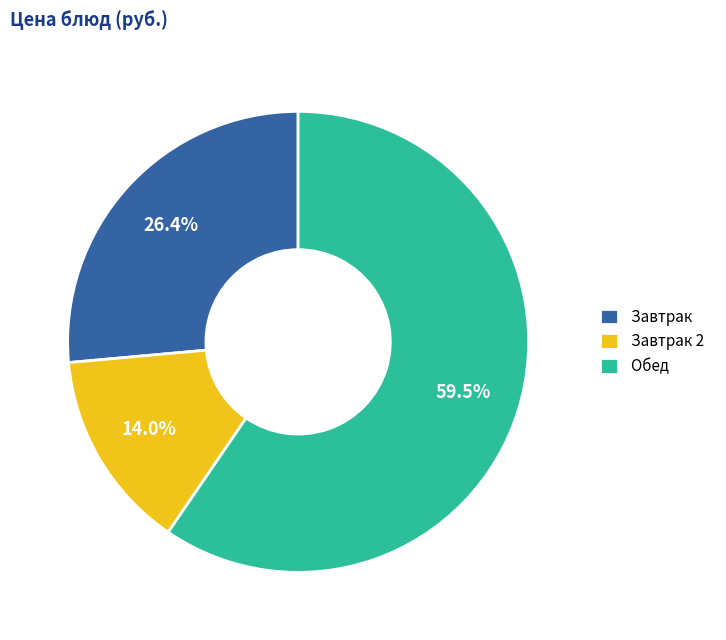

Rank the categories by value from lowest to highest.

Завтрак 2, Завтрак, Обед